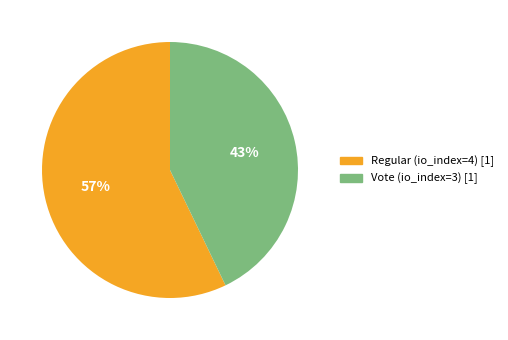

To the nearest percent, what is the difference between the Vote (io_index=3) and Regular (io_index=4) slice percentages?

14%